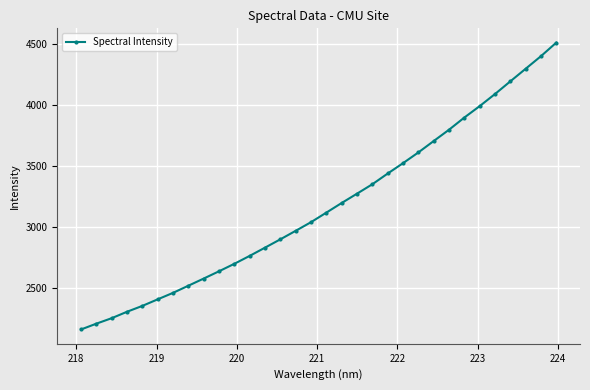

Reading left to right, extract all data points from this chart.

2158.3	2205.9	2250.9	2303.7	2351.8	2405.5	2458.7	2517.3	2575.9	2635.7	2697.0	2761.9	2829.5	2897.7	2967.5	3038.3	3116.6	3195.5	3271.9	3349.1	3436.7	3521.7	3609.6	3702.9	3795.6	3895.3	3989.0	4088.0	4191.9	4294.9	4398.1	4508.9